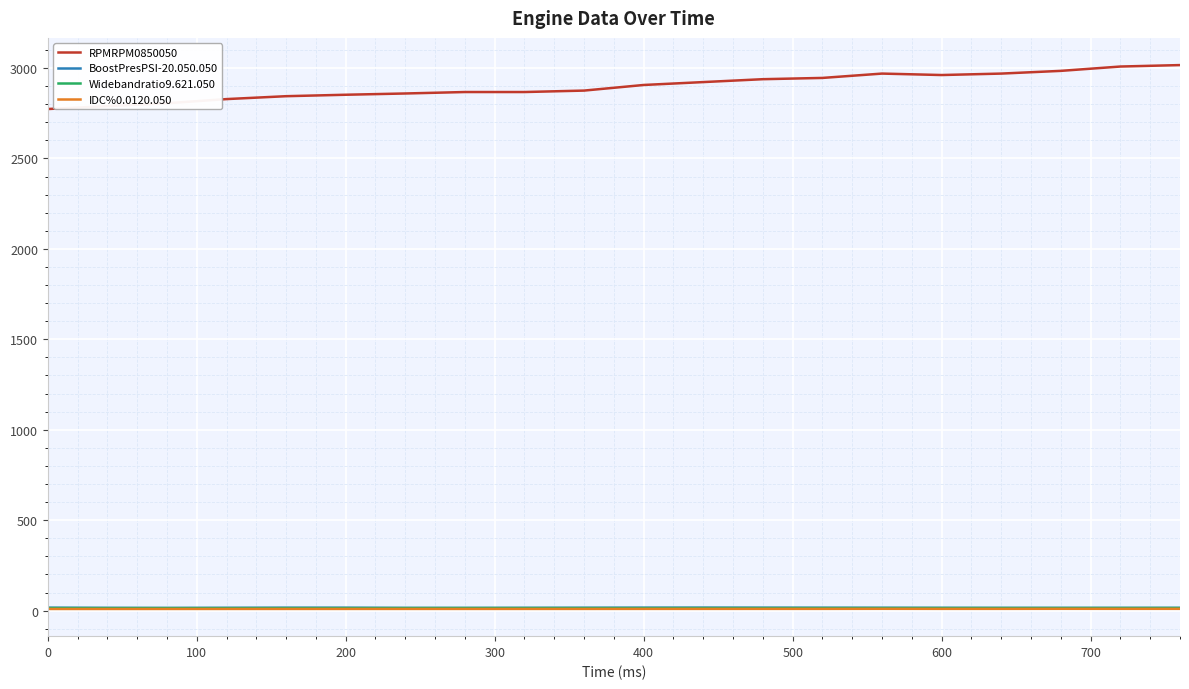

Which series has the largest total across all categories?

RPMRPM0850050